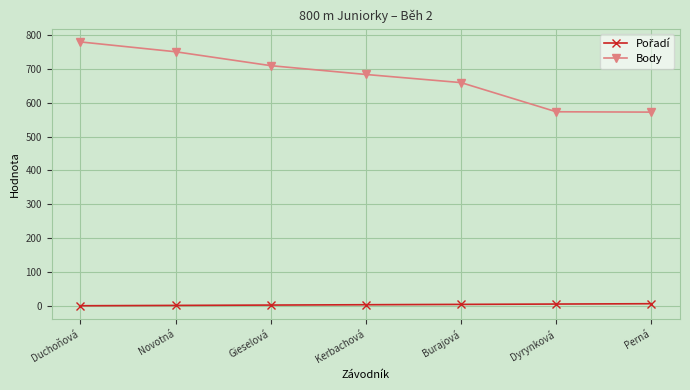

Which series has the largest range (max minus min)?

Body